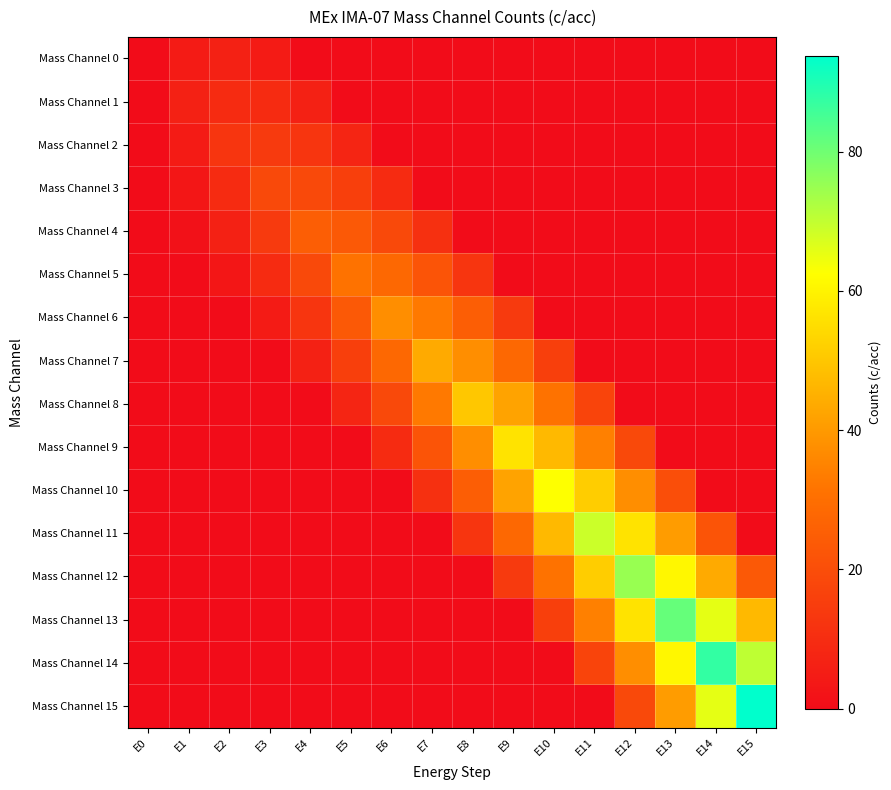

Reading left to right, what are all the values shown in this chart?

Mass Channel 0: E0=0.0	E1=4.7	E2=6.2	E3=4.7	E4=0.0	E5=0.0	E6=0.0	E7=0.0	E8=0.0	E9=0.0	E10=0.0	E11=0.0	E12=0.0	E13=0.0	E14=0.0	E15=0.0
Mass Channel 1: E0=0.0	E1=6.2	E2=9.4	E3=9.4	E4=6.2	E5=0.0	E6=0.0	E7=0.0	E8=0.0	E9=0.0	E10=0.0	E11=0.0	E12=0.0	E13=0.0	E14=0.0	E15=0.0
Mass Channel 2: E0=0.0	E1=4.7	E2=12.5	E3=14.1	E4=12.5	E5=7.8	E6=0.0	E7=0.0	E8=0.0	E9=0.0	E10=0.0	E11=0.0	E12=0.0	E13=0.0	E14=0.0	E15=0.0
Mass Channel 3: E0=0.0	E1=3.1	E2=9.4	E3=18.8	E4=18.8	E5=15.6	E6=9.4	E7=0.0	E8=0.0	E9=0.0	E10=0.0	E11=0.0	E12=0.0	E13=0.0	E14=0.0	E15=0.0
Mass Channel 4: E0=0.0	E1=1.6	E2=6.2	E3=14.1	E4=25.0	E5=23.4	E6=18.8	E7=10.9	E8=0.0	E9=0.0	E10=0.0	E11=0.0	E12=0.0	E13=0.0	E14=0.0	E15=0.0
Mass Channel 5: E0=0.0	E1=0.0	E2=3.1	E3=9.4	E4=18.8	E5=31.2	E6=28.1	E7=21.9	E8=12.5	E9=0.0	E10=0.0	E11=0.0	E12=0.0	E13=0.0	E14=0.0	E15=0.0
Mass Channel 6: E0=0.0	E1=0.0	E2=0.0	E3=4.7	E4=12.5	E5=23.4	E6=37.5	E7=32.8	E8=25.0	E9=14.1	E10=0.0	E11=0.0	E12=0.0	E13=0.0	E14=0.0	E15=0.0
Mass Channel 7: E0=0.0	E1=0.0	E2=0.0	E3=0.0	E4=6.2	E5=15.6	E6=28.1	E7=43.8	E8=37.5	E9=28.1	E10=15.6	E11=0.0	E12=0.0	E13=0.0	E14=0.0	E15=0.0
Mass Channel 8: E0=0.0	E1=0.0	E2=0.0	E3=0.0	E4=0.0	E5=7.8	E6=18.8	E7=32.8	E8=50.0	E9=42.2	E10=31.2	E11=17.2	E12=0.0	E13=0.0	E14=0.0	E15=0.0
Mass Channel 9: E0=0.0	E1=0.0	E2=0.0	E3=0.0	E4=0.0	E5=0.0	E6=9.4	E7=21.9	E8=37.5	E9=56.2	E10=46.9	E11=34.4	E12=18.8	E13=0.0	E14=0.0	E15=0.0
Mass Channel 10: E0=0.0	E1=0.0	E2=0.0	E3=0.0	E4=0.0	E5=0.0	E6=0.0	E7=10.9	E8=25.0	E9=42.2	E10=62.5	E11=51.6	E12=37.5	E13=20.3	E14=0.0	E15=0.0
Mass Channel 11: E0=0.0	E1=0.0	E2=0.0	E3=0.0	E4=0.0	E5=0.0	E6=0.0	E7=0.0	E8=12.5	E9=28.1	E10=46.9	E11=68.8	E12=56.2	E13=40.6	E14=21.9	E15=0.0
Mass Channel 12: E0=0.0	E1=0.0	E2=0.0	E3=0.0	E4=0.0	E5=0.0	E6=0.0	E7=0.0	E8=0.0	E9=14.1	E10=31.2	E11=51.6	E12=75.0	E13=60.9	E14=43.8	E15=23.4
Mass Channel 13: E0=0.0	E1=0.0	E2=0.0	E3=0.0	E4=0.0	E5=0.0	E6=0.0	E7=0.0	E8=0.0	E9=0.0	E10=15.6	E11=34.4	E12=56.2	E13=81.2	E14=65.6	E15=46.9
Mass Channel 14: E0=0.0	E1=0.0	E2=0.0	E3=0.0	E4=0.0	E5=0.0	E6=0.0	E7=0.0	E8=0.0	E9=0.0	E10=0.0	E11=17.2	E12=37.5	E13=60.9	E14=87.5	E15=70.3
Mass Channel 15: E0=0.0	E1=0.0	E2=0.0	E3=0.0	E4=0.0	E5=0.0	E6=0.0	E7=0.0	E8=0.0	E9=0.0	E10=0.0	E11=0.0	E12=18.8	E13=40.6	E14=65.6	E15=93.8